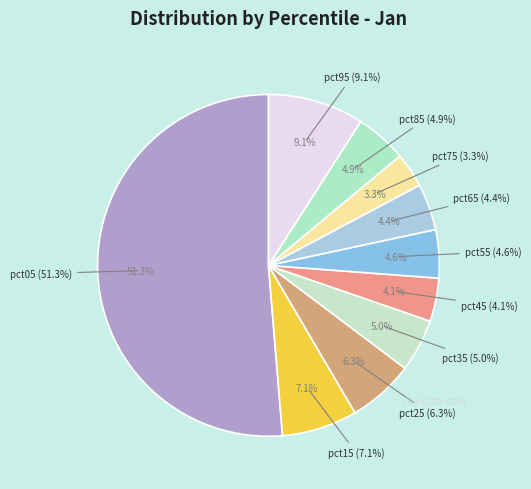

Count the number of slices in the pie.

10